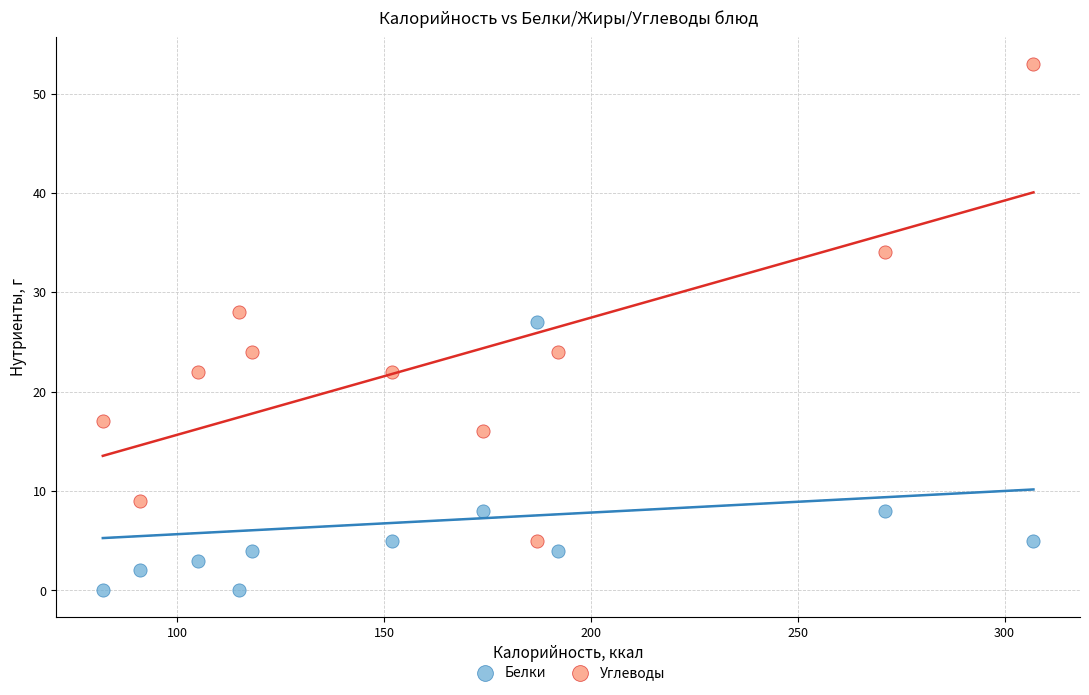

Across all data points, what is the range of Y values (max minus min)?

53